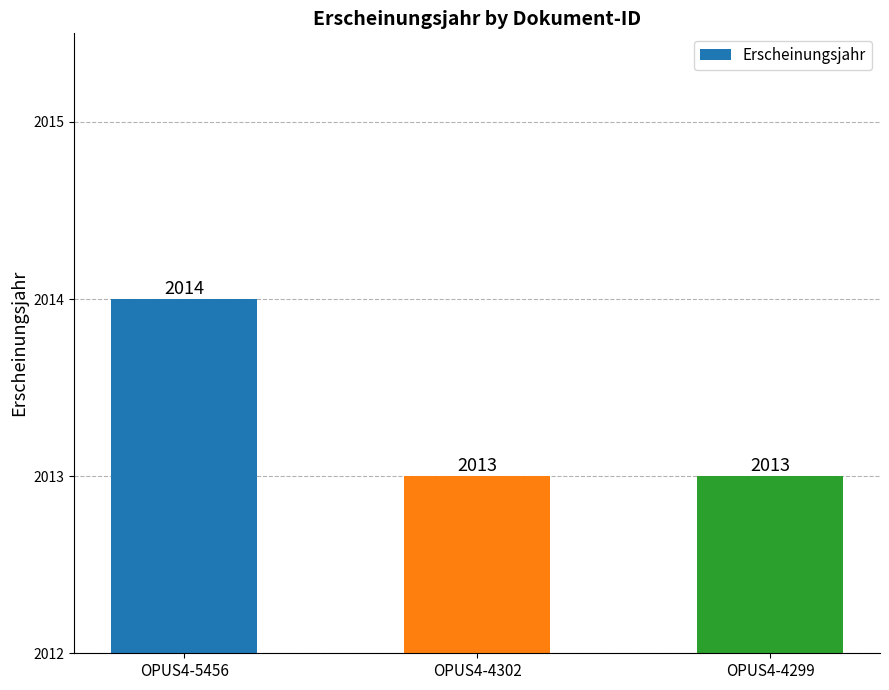

At which category does the chart reach its peak across all series?

OPUS4-5456